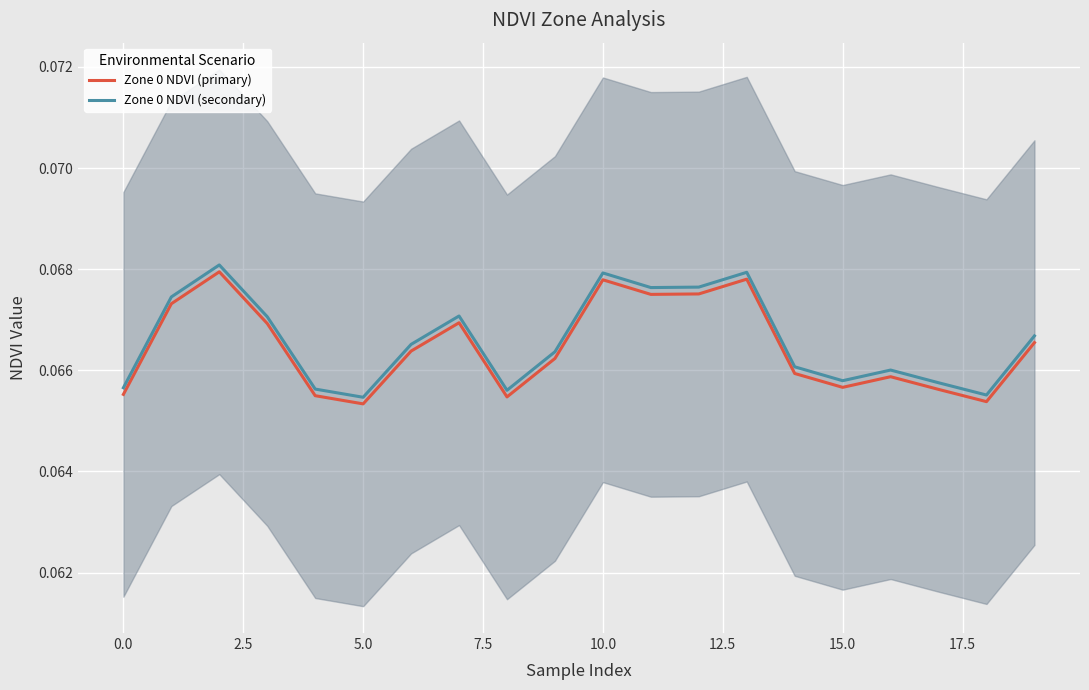

Is it true that Zone 0 NDVI (primary) equals 0.1 at 18?

False